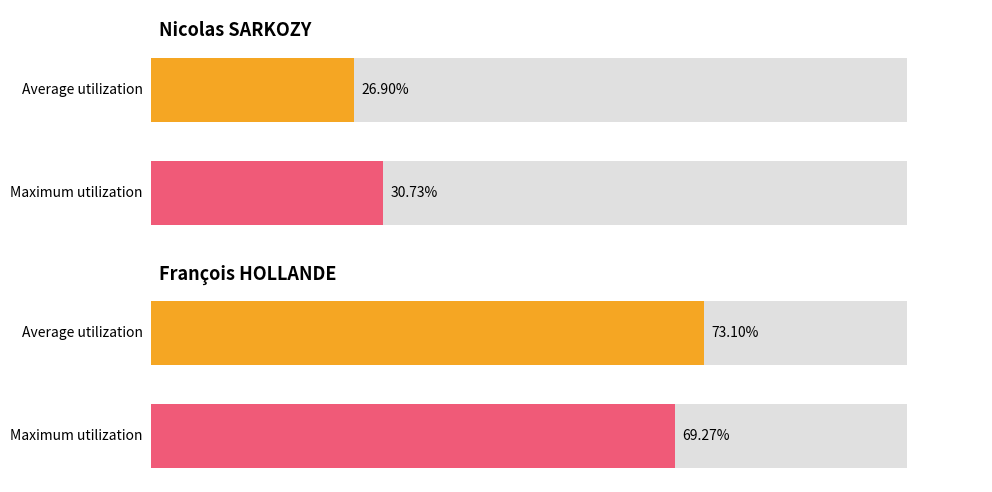

Which series has the largest total across all categories?

François HOLLANDE